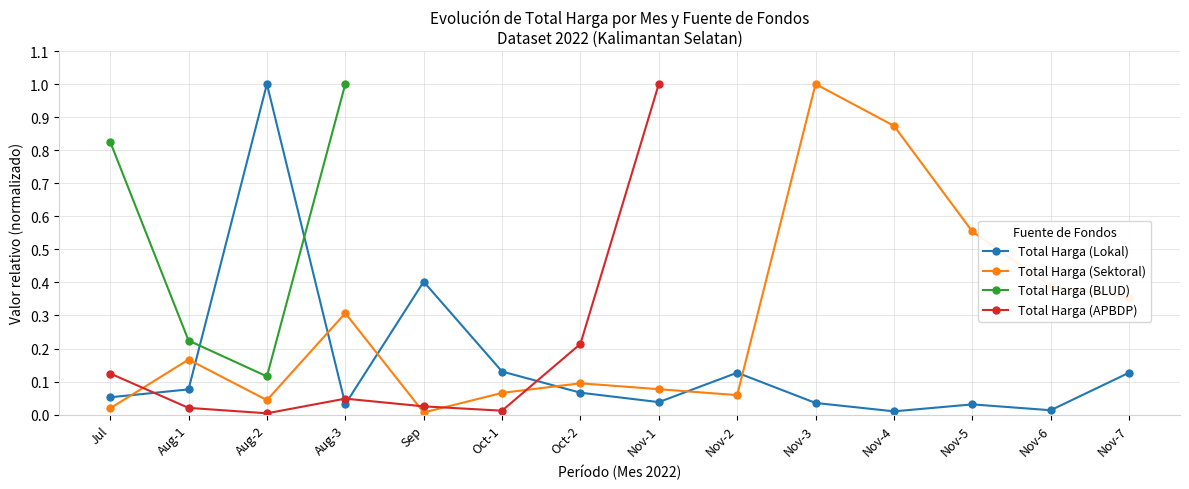

Which series has the widest spread of values?

Total Harga (Sektoral)